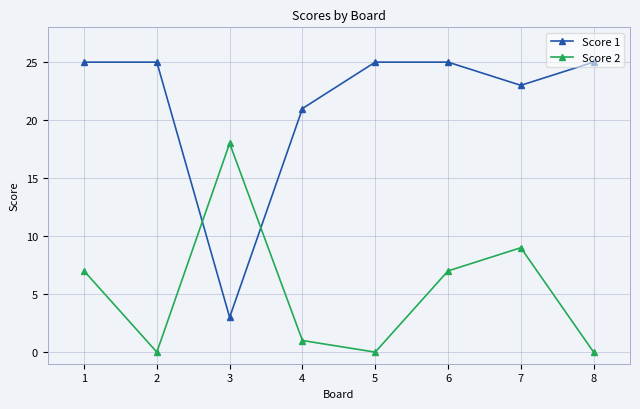

Where is the first local minimum for Score 1?

3